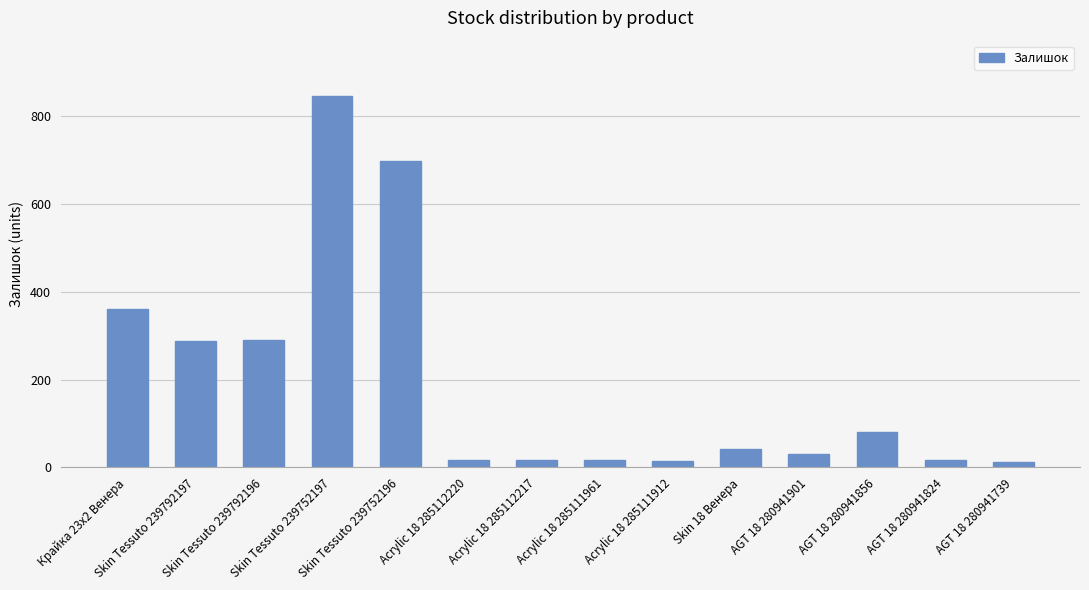

What is the difference between the maximum and minimum values?

833